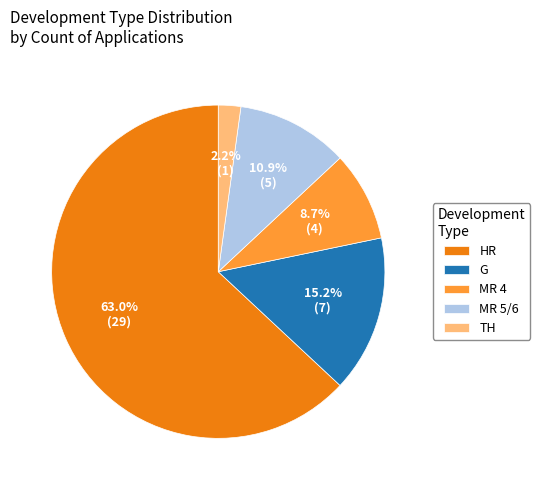

What is the largest slice in the pie chart?

HR